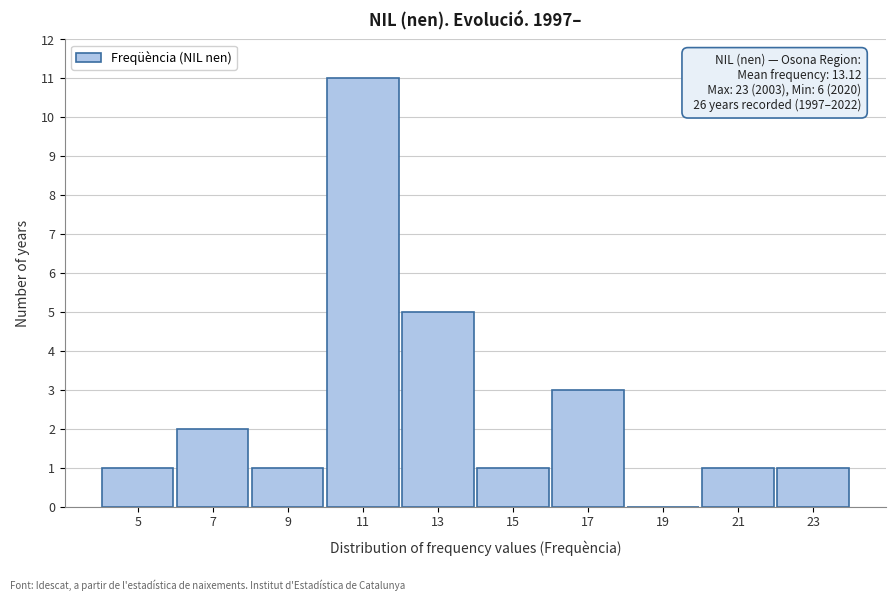

Reading left to right, what are all the values shown in this chart?

5=1	7=2	9=1	11=11	13=5	15=1	17=3	19=0	21=1	23=1